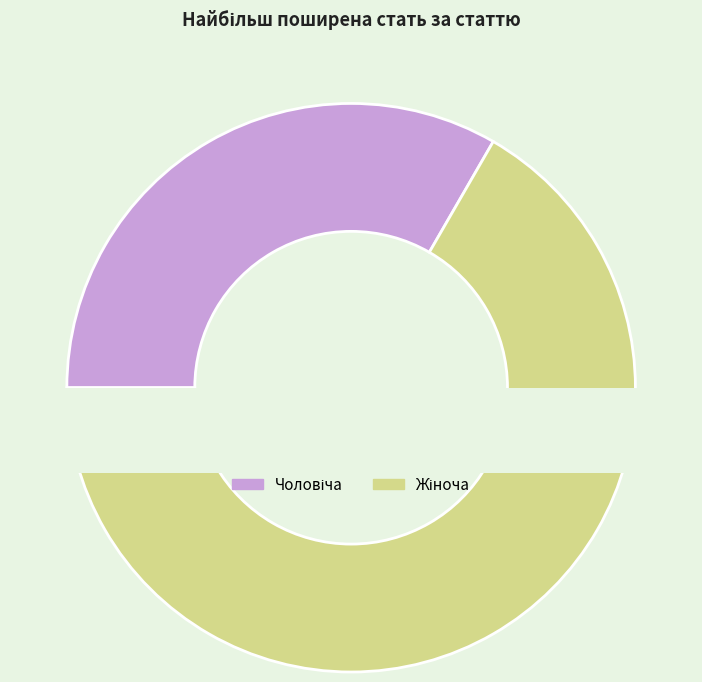

Which slice represents more than half of the pie?

Жіноча